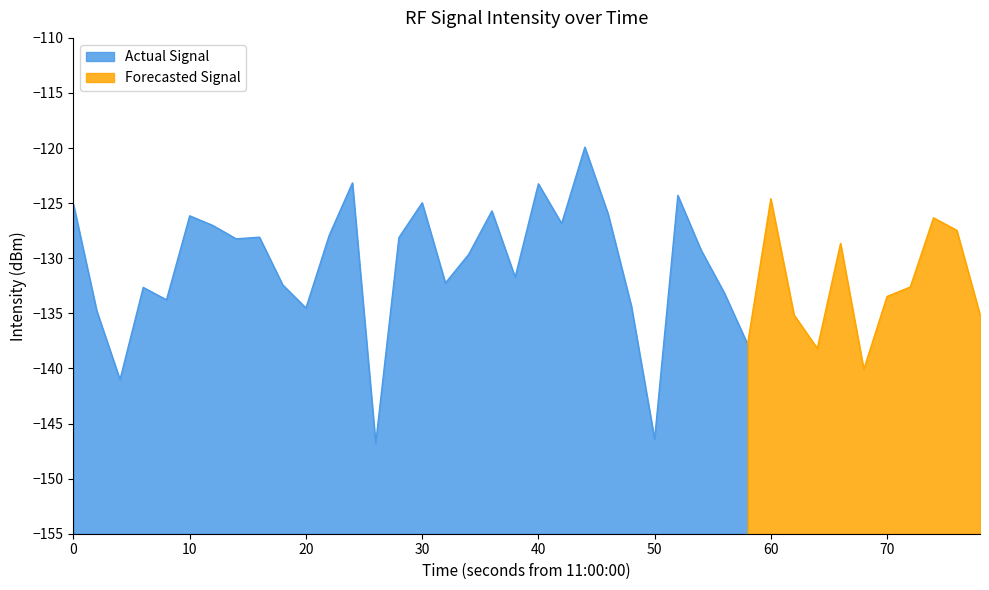

What is the maximum value shown in the chart?

-119.9